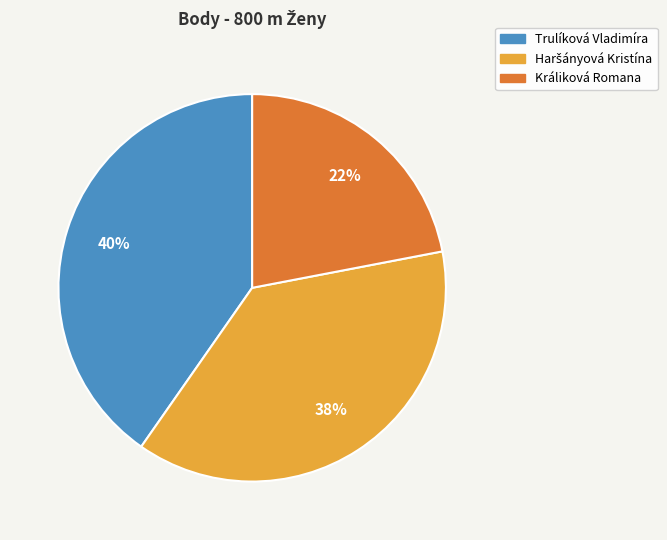

Which slice is the smallest?

Králiková Romana